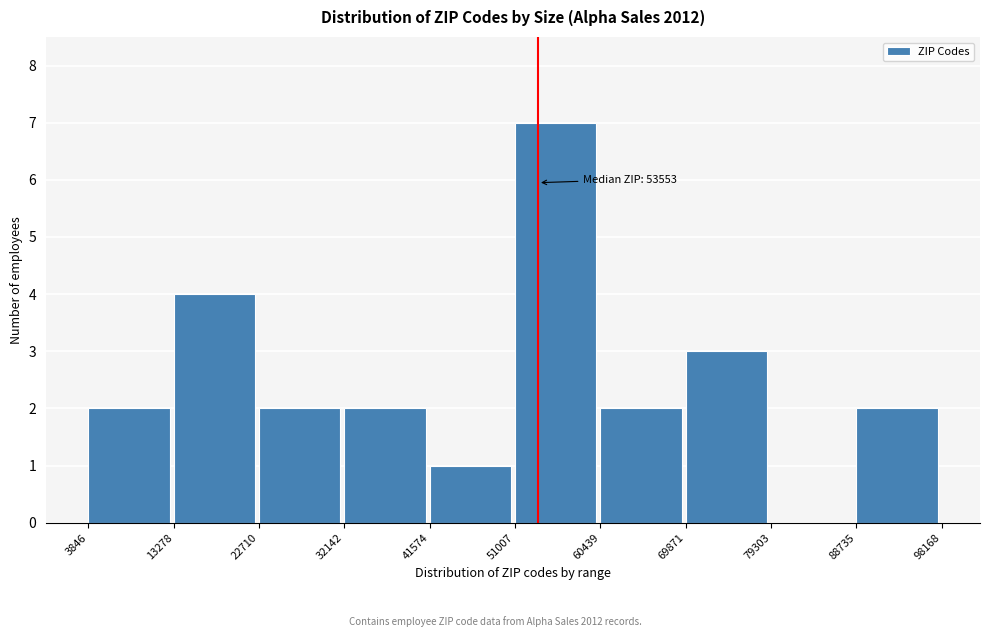

Which range on the x-axis has the tallest bar?

51007 to 60439